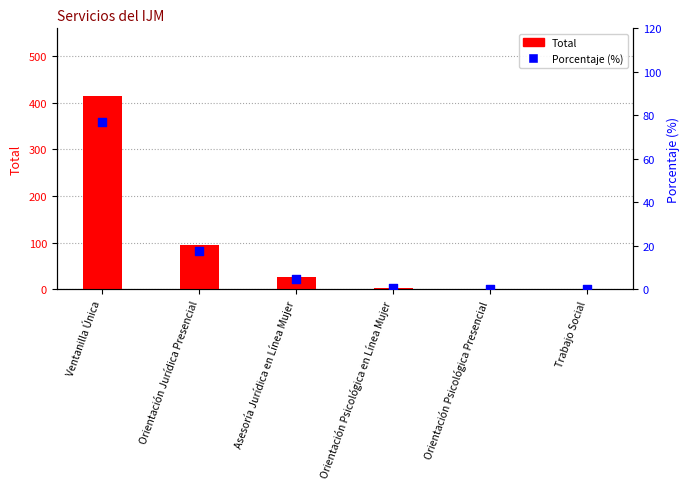

What are all the series names shown in the legend?

Total, Porcentaje (%)